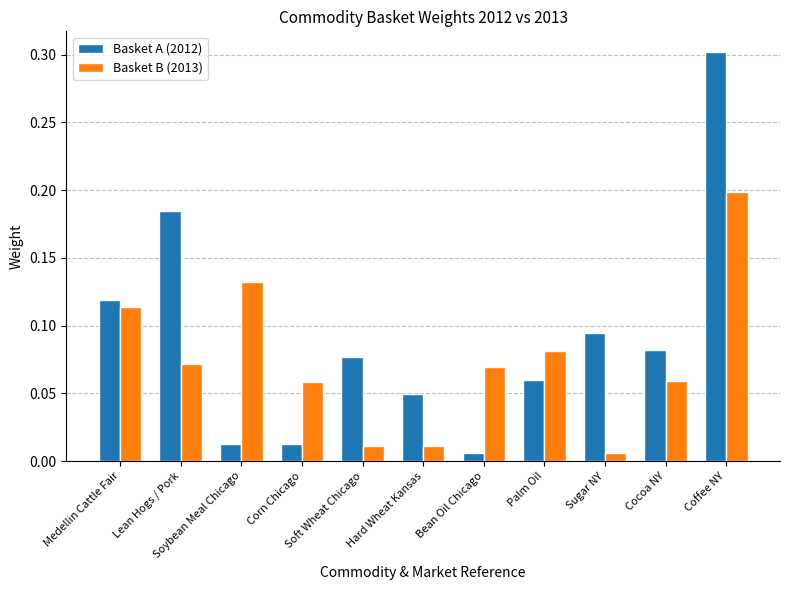

Rank the series by their maximum value, from lowest to highest.

Basket B (2013), Basket A (2012)